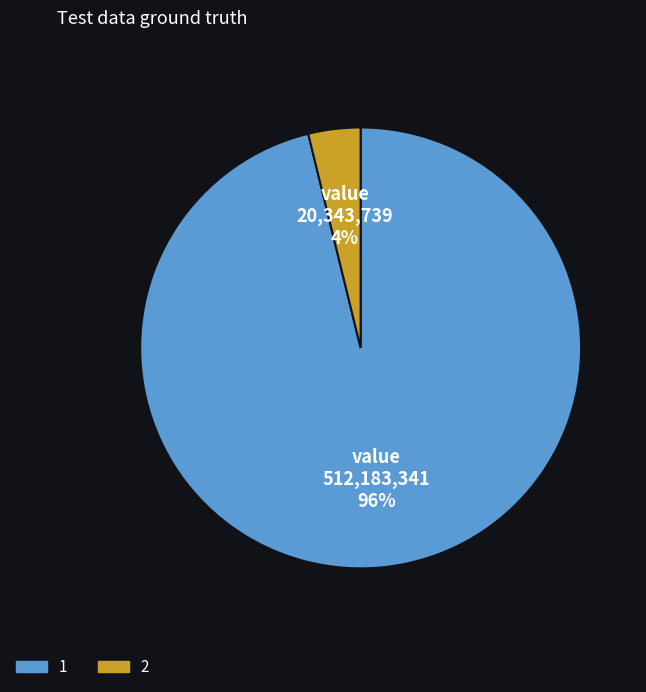

How many slices are in this pie chart?

2